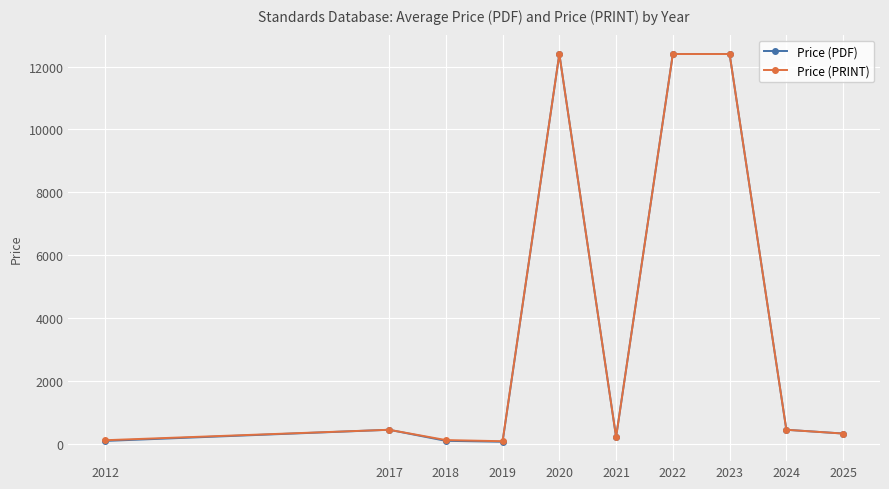

At how many categories does at least one series exceed 1758?

3